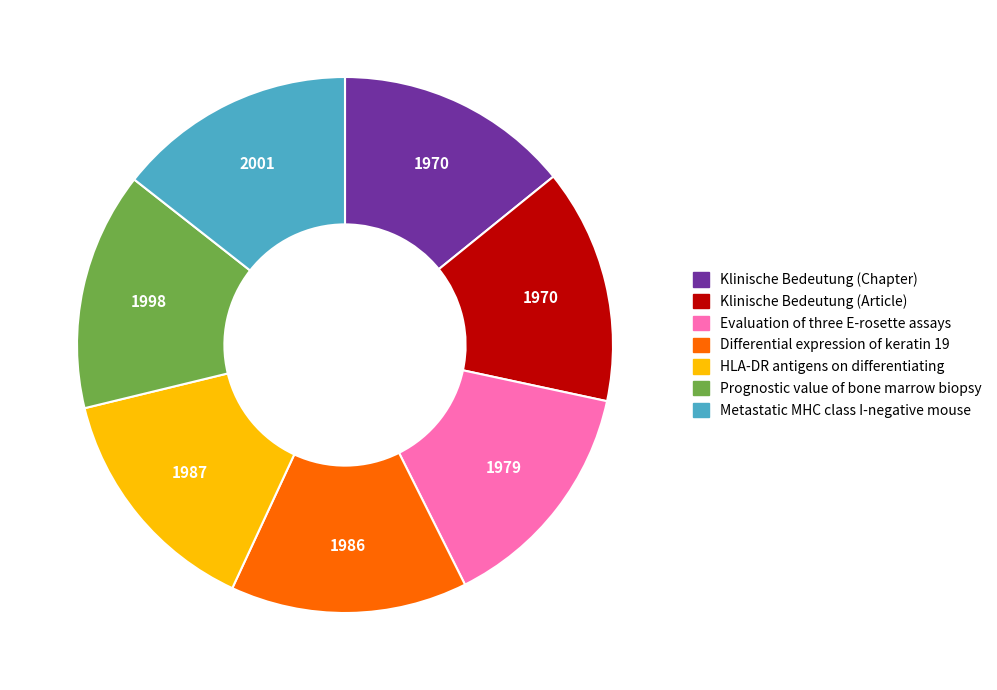

Is there a majority slice in this chart?

No